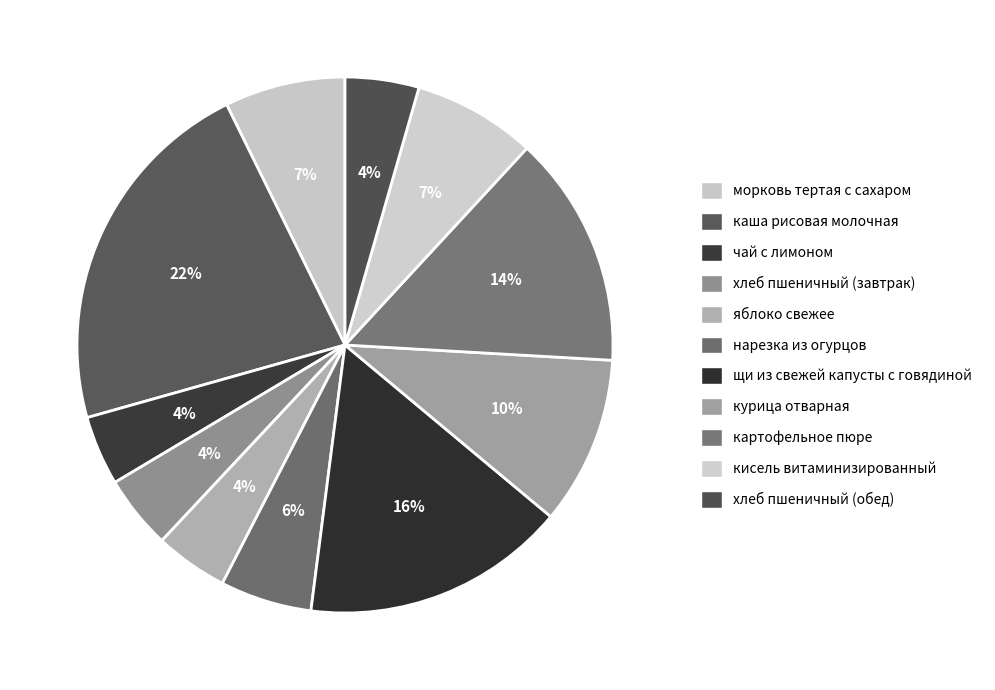

Does any single category account for the majority?

No